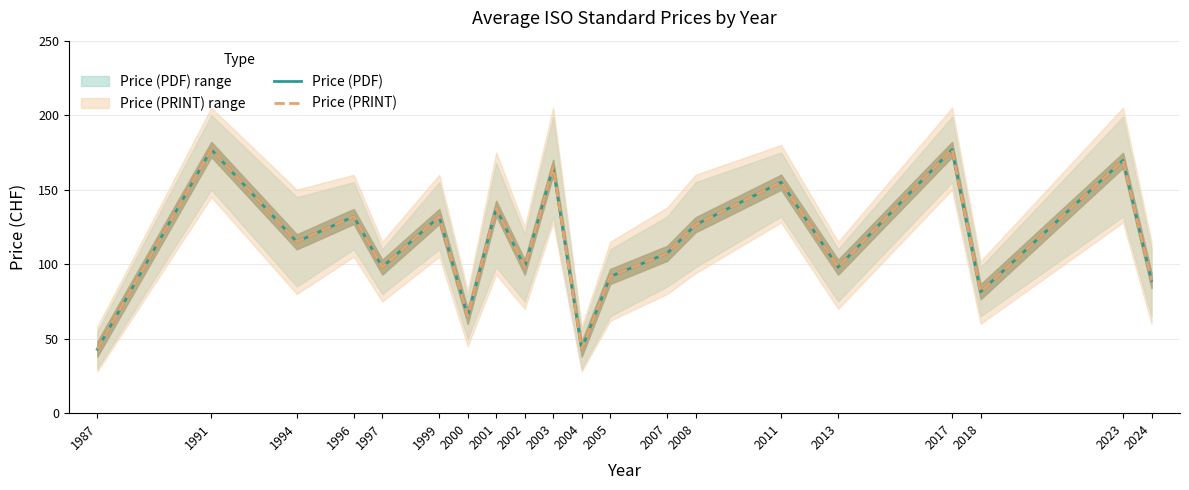

Where is the first local minimum for Price (PDF)?

1994